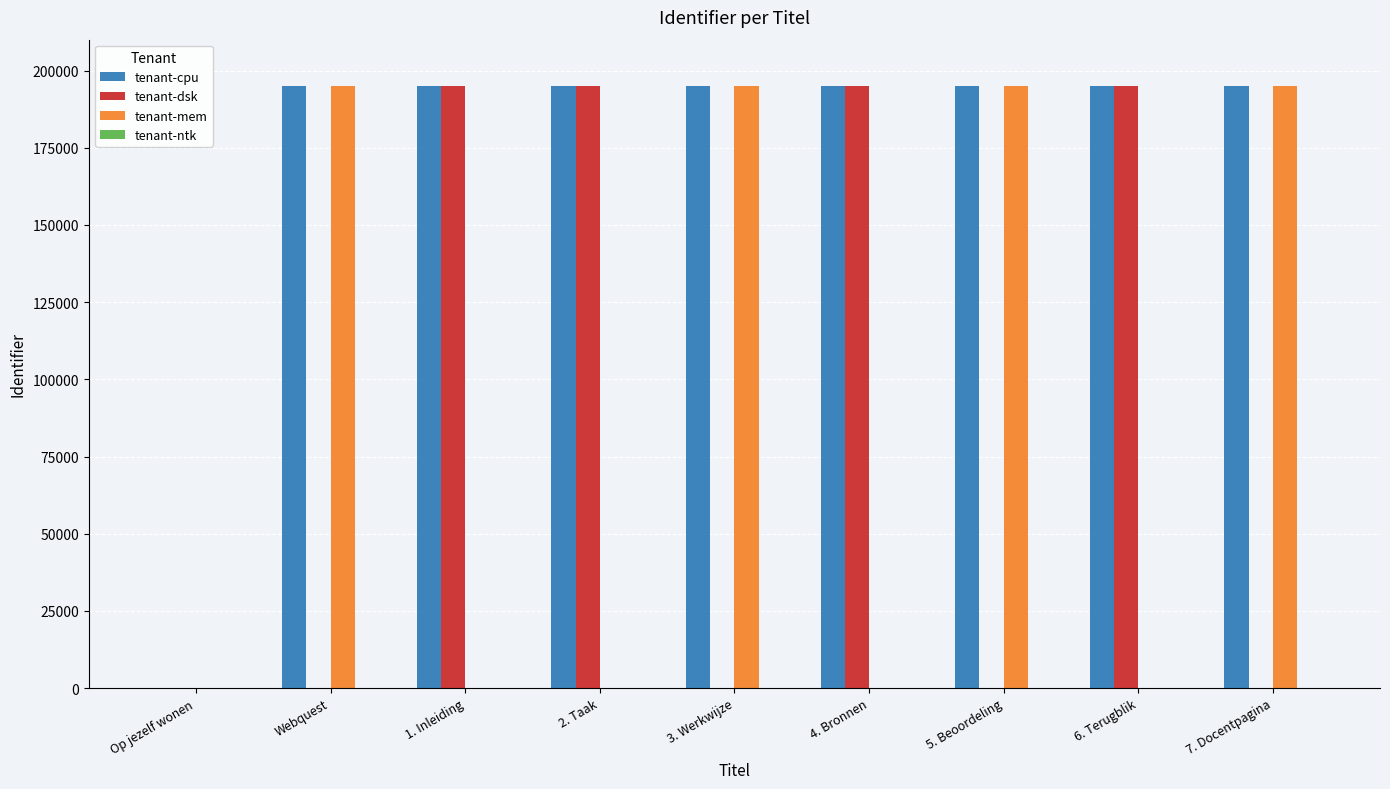

What is the total value across all series at 2. Taak?

389830